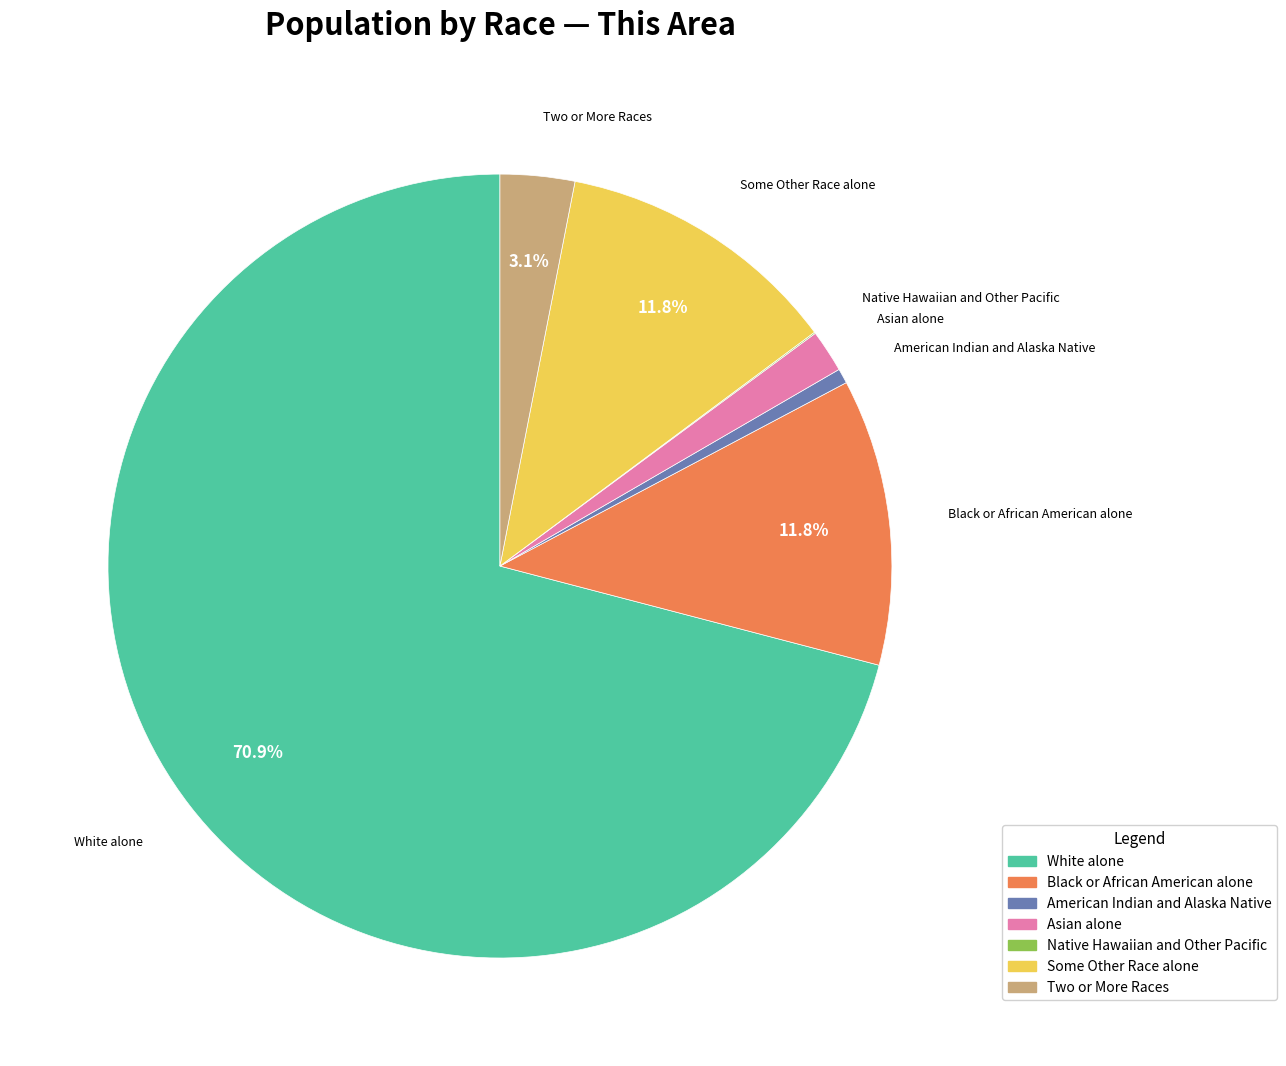

Which slice is the largest?

White alone